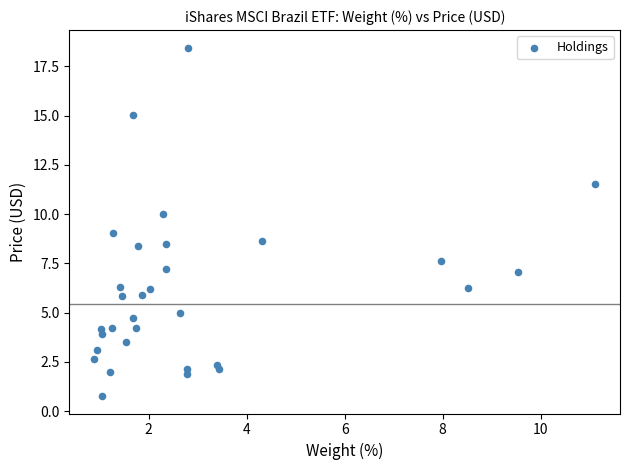

What is the range of Y values (max minus min)?

17.7